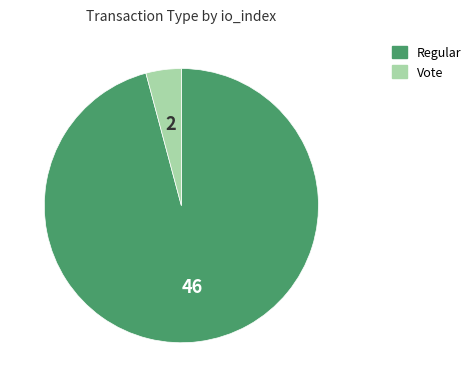

Count the number of slices in the pie.

2